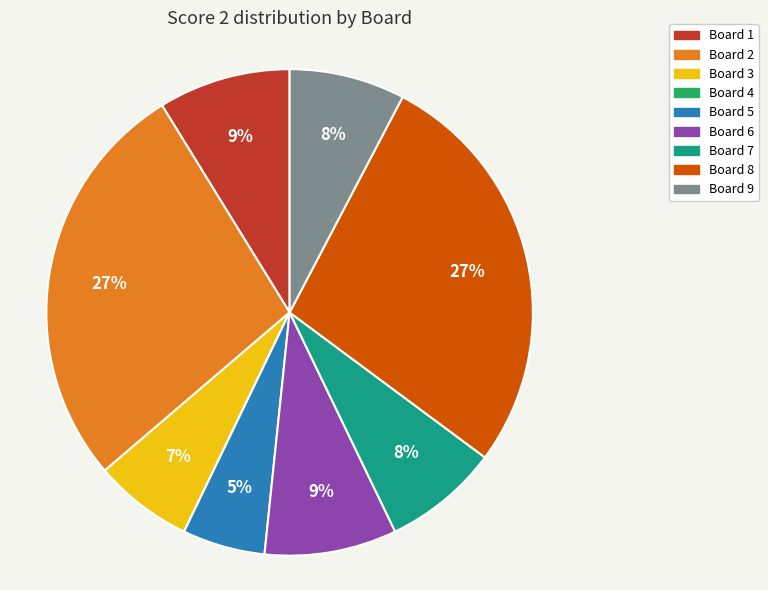

True or false: Board 8 accounts for 22% of the total.

False